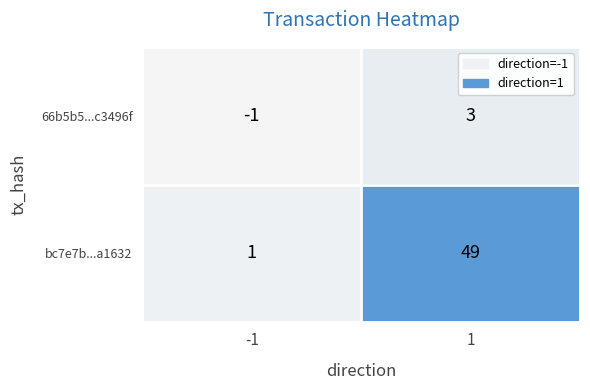

What is the greatest value displayed?

49